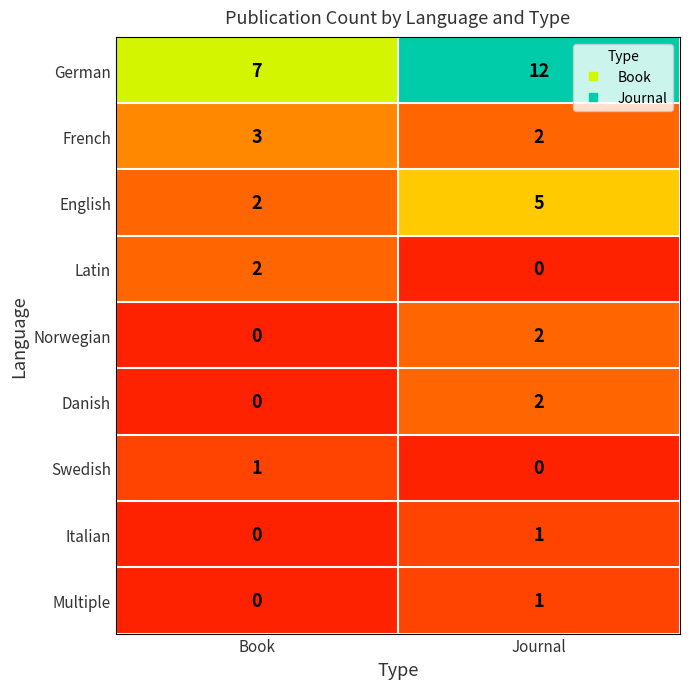

Which series changed the most between Book and Journal?

German